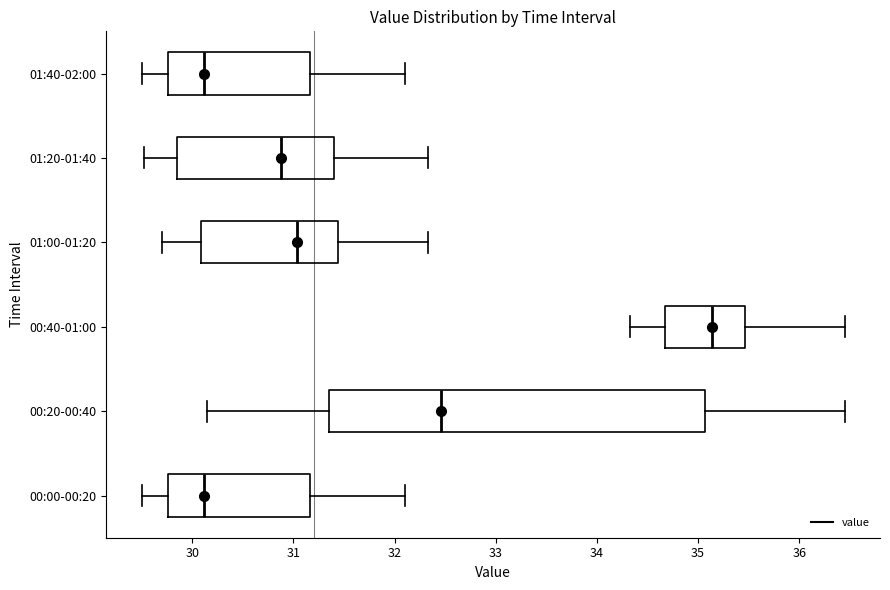

Where is the left edge of the box for 00:40-01:00 on the x-axis? The values are not printed on the chart, so give them approximately, as read against the axis.

34.7